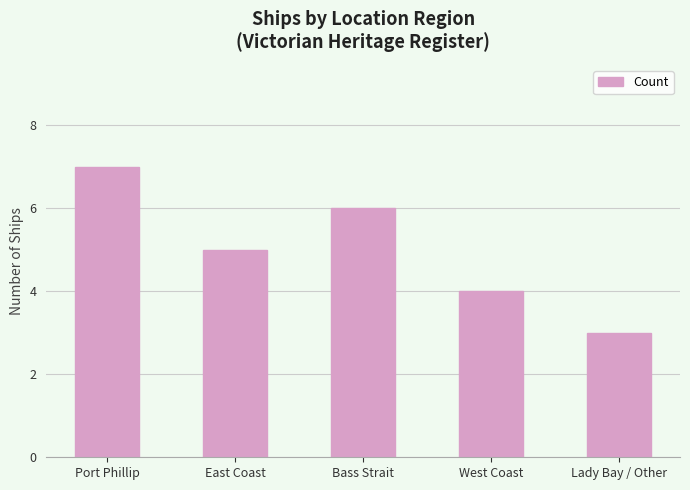

Reading left to right, what are all the values shown in this chart?

7	5	6	4	3